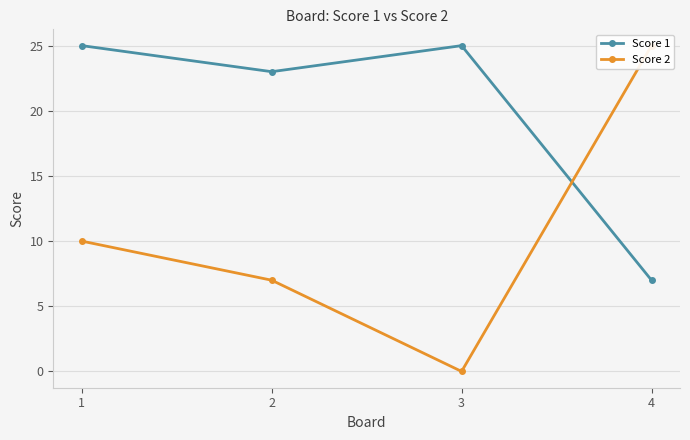

Reading left to right, transcribe all the data shown in this chart.

Score 1: 1=25	2=23	3=25	4=7
Score 2: 1=10	2=7	3=0	4=25